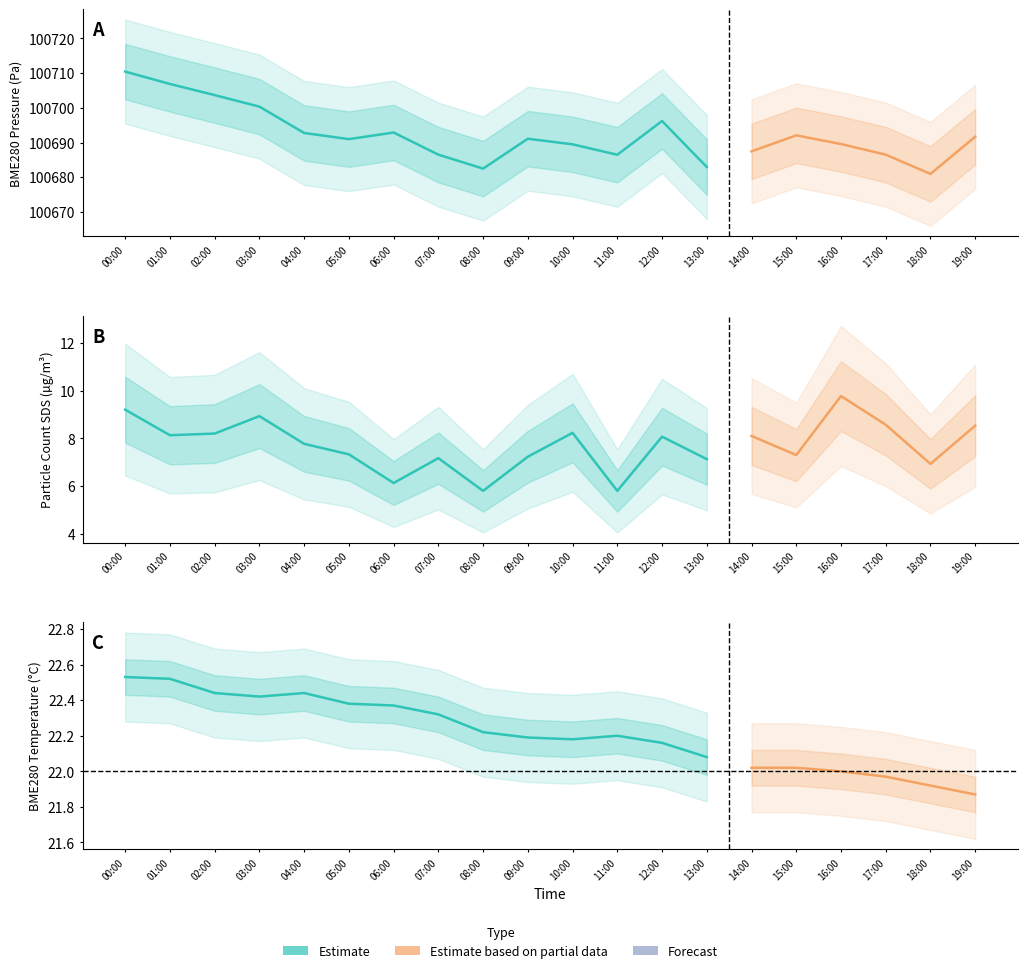

What position from the left is 05:00?

6